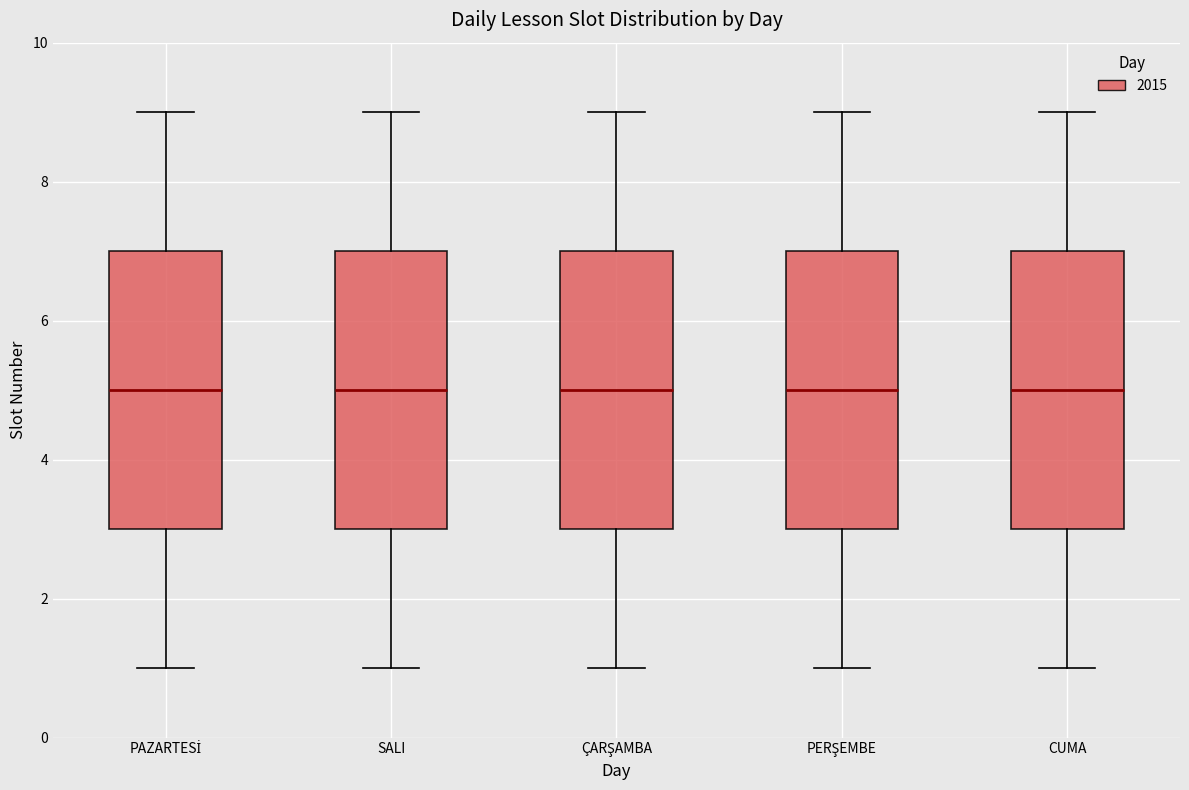

Reading left to right, read every box against the y-axis: the position of its median line, the range the box covers, and the ends of its whiskers. The values are not printed on the chart, so give them approximately, as read against the axis.

PAZARTESİ: median 5, box 3 to 7, whiskers 1 to 9
SALI: median 5, box 3 to 7, whiskers 1 to 9
ÇARŞAMBA: median 5, box 3 to 7, whiskers 1 to 9
PERŞEMBE: median 5, box 3 to 7, whiskers 1 to 9
CUMA: median 5, box 3 to 7, whiskers 1 to 9